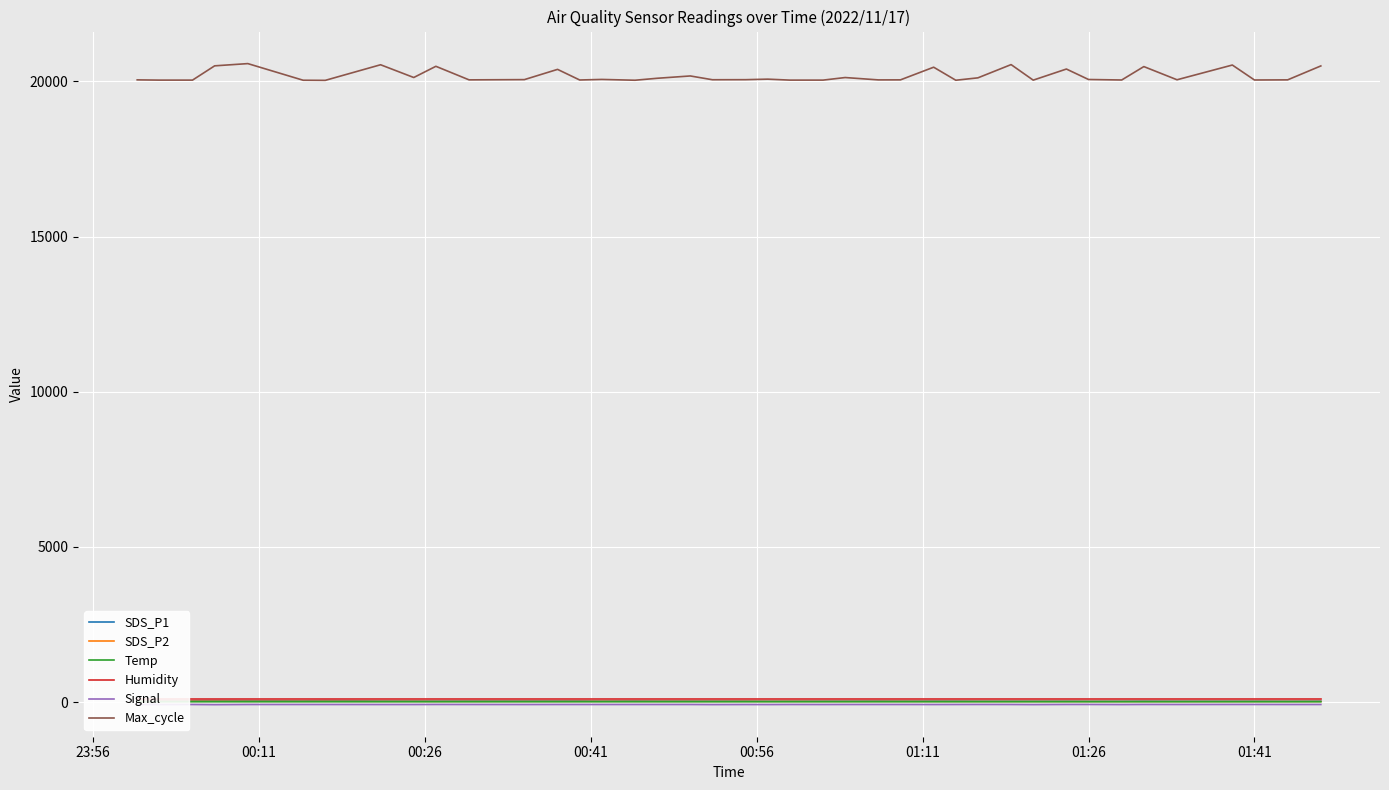

True or false: Max_cycle and Signal intersect in this chart.

False